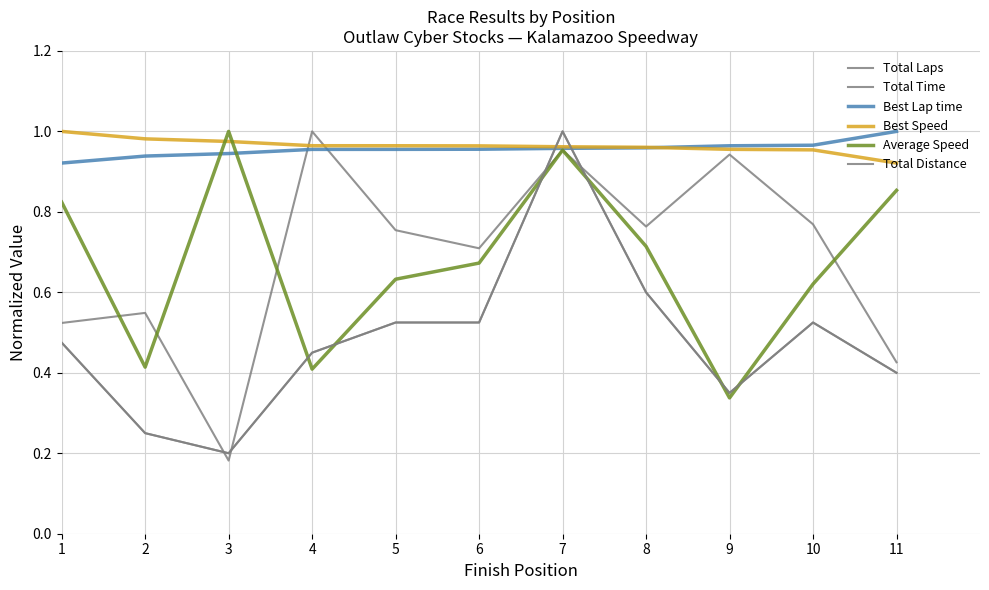

Does the chart have visible grid lines?

Yes